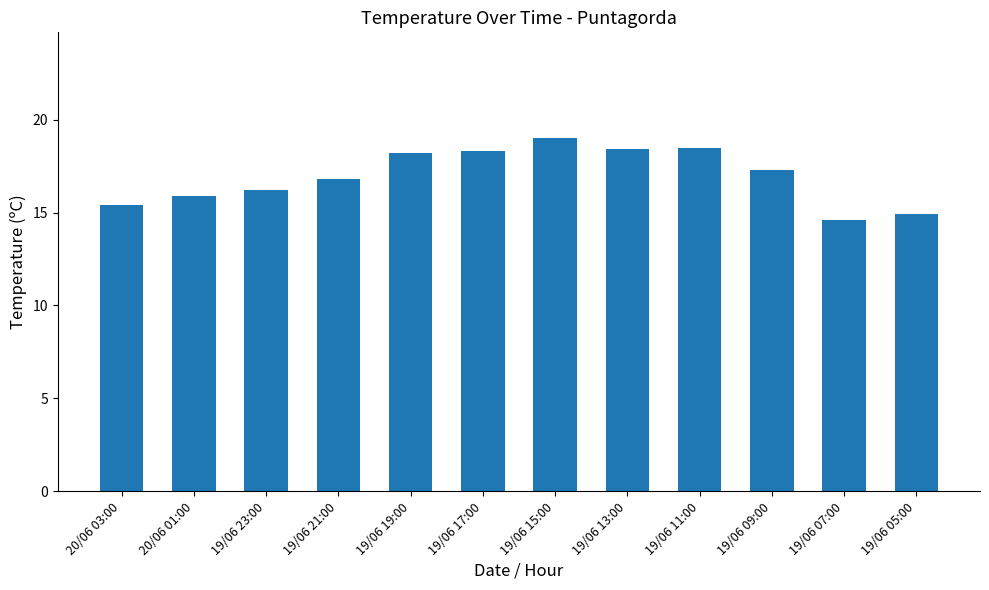

Is it true that the value at 19/06 13:00 is 18.4?

True